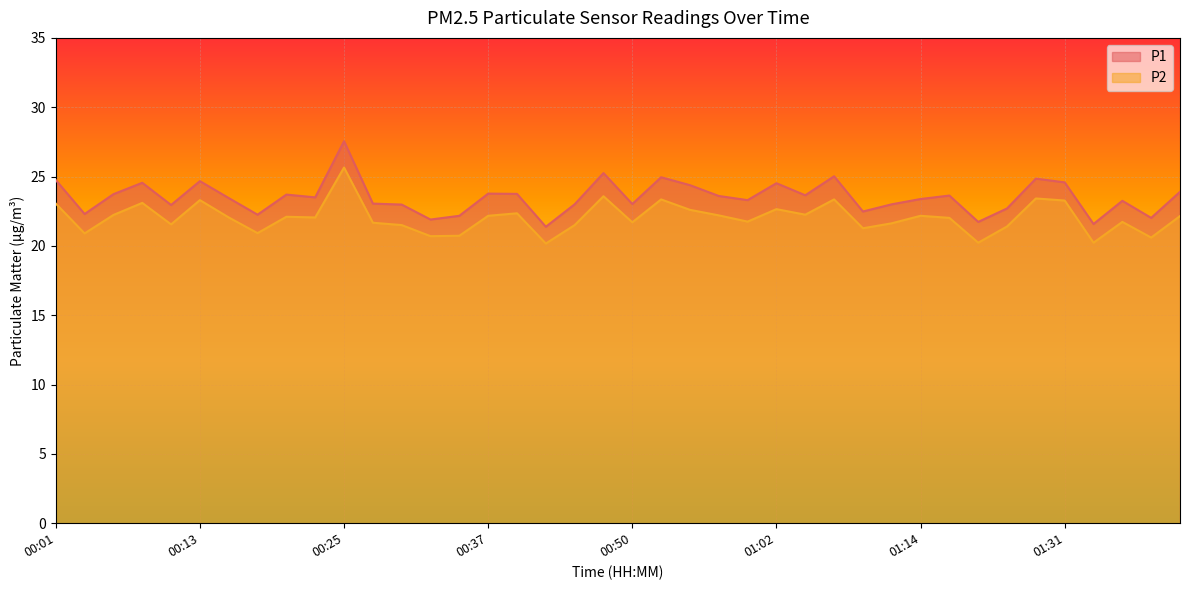

How many data points does each series have?

40